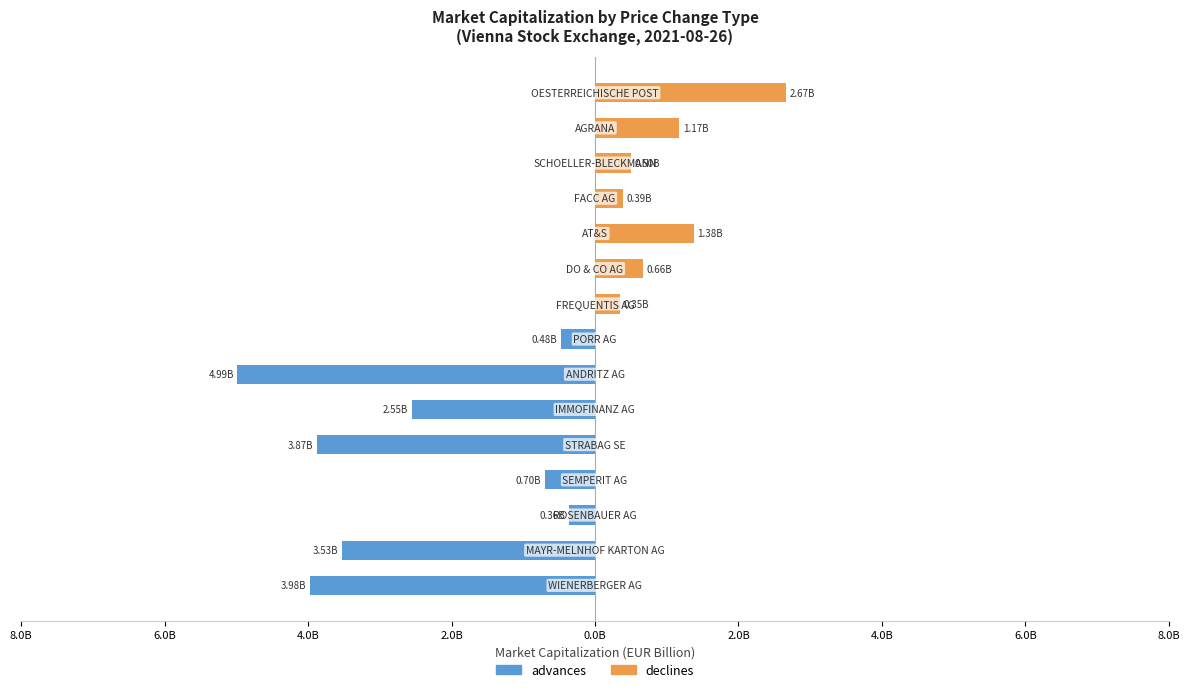

At how many categories does at least one series exceed 1?

3